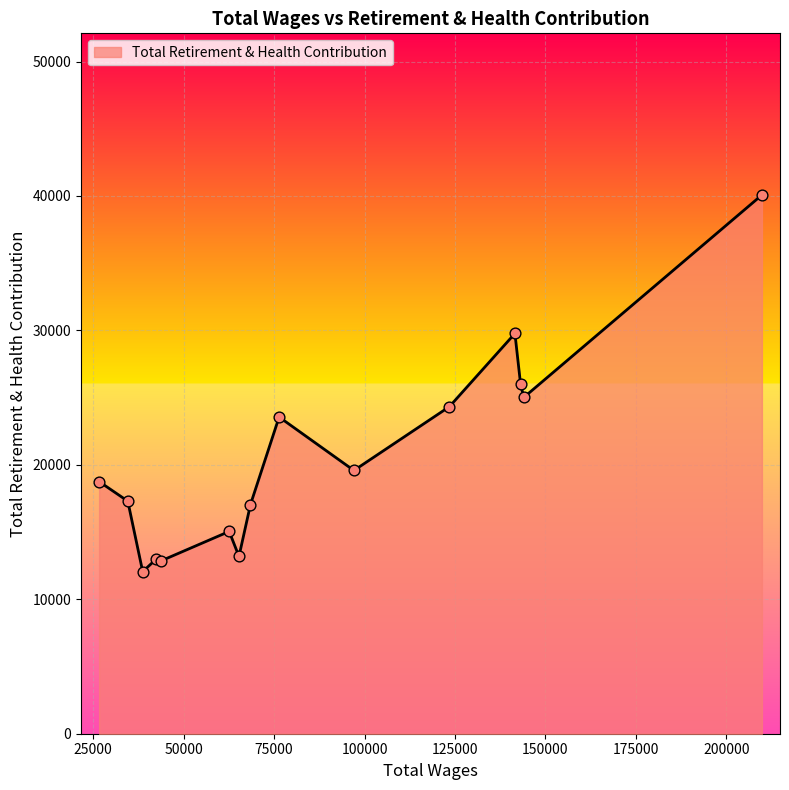

What is the minimum value shown in the chart?

12057